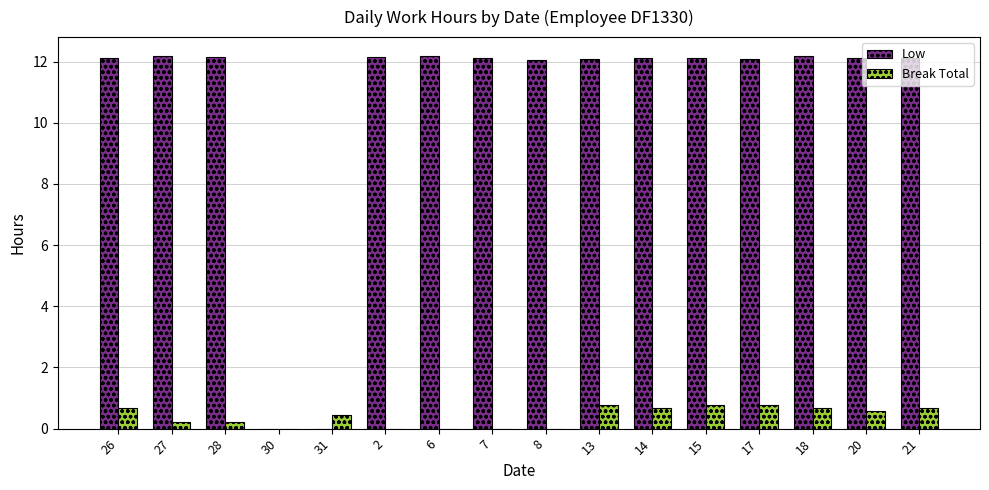

How many series are shown in this chart?

2